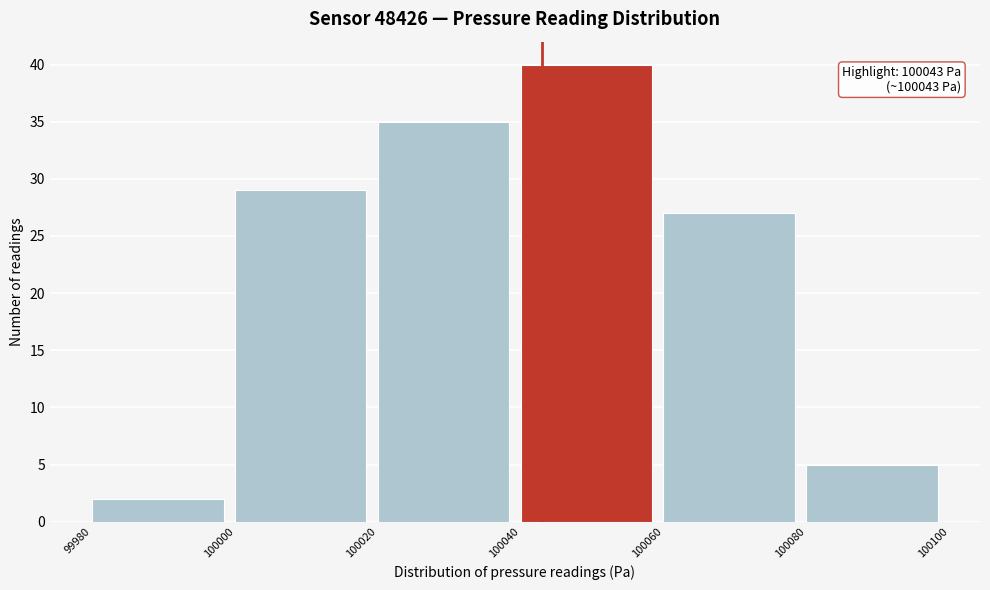

Which range on the x-axis has the tallest bar?

100040 to 100060